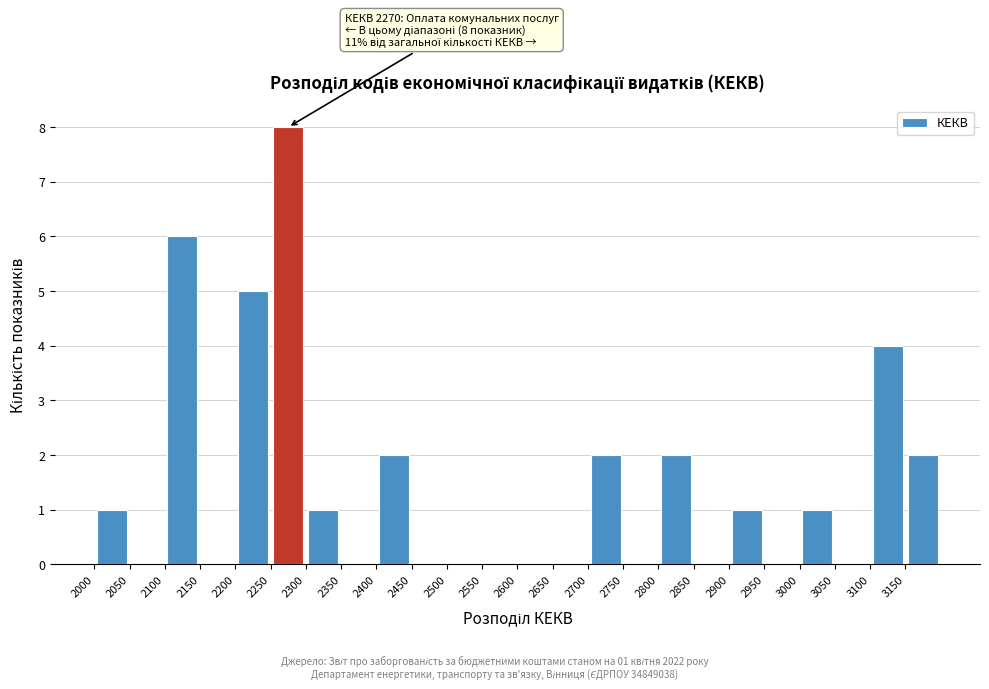

Over which range of the x-axis is the bar tallest?

2250 to 2300